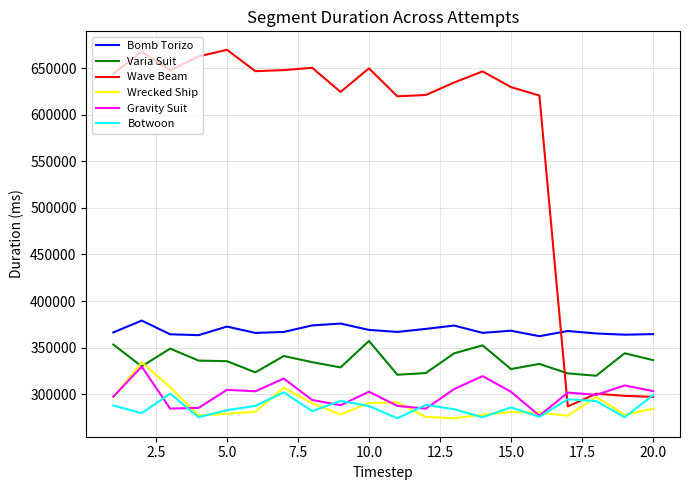

True or false: Wave Beam and Varia Suit cross at least once.

True